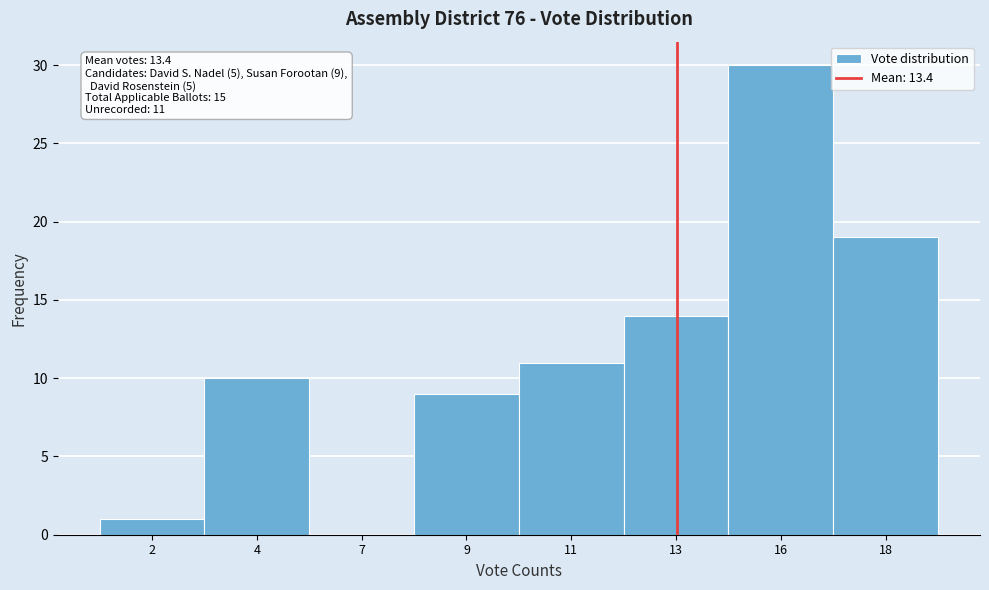

Reading right to left, extract all data points from this chart.

18=19	16=30	13=14	11=11	9=9	7=0	4=10	2=1